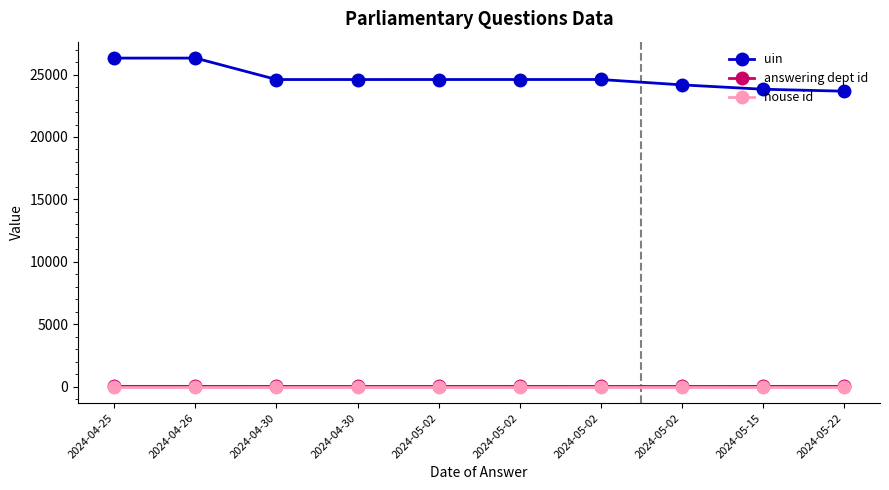

Count the number of categories in the chart.

10